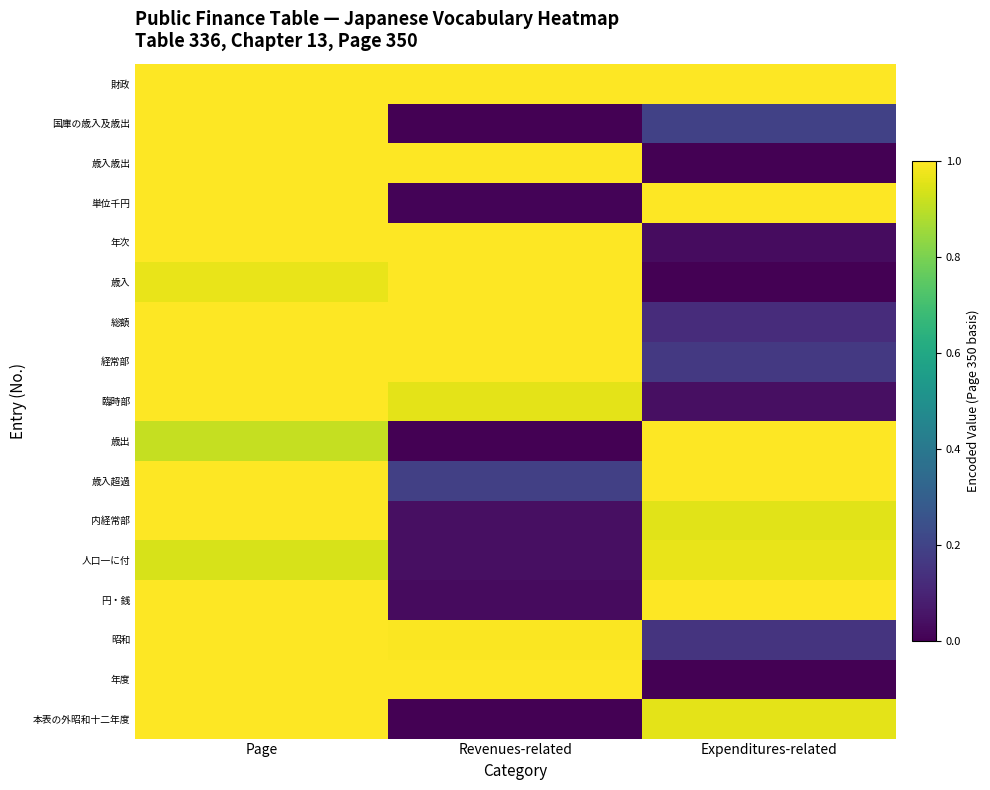

Which series has the largest total across all categories?

財政